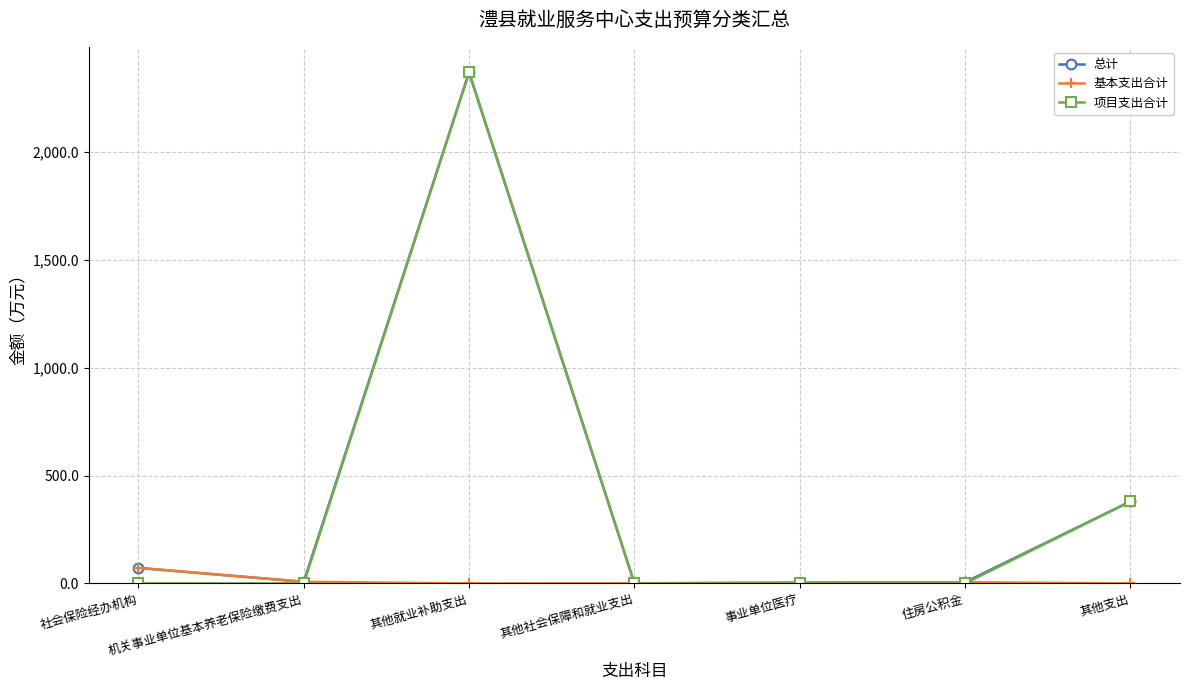

Where is the first local maximum for 项目支出合计?

其他就业补助支出